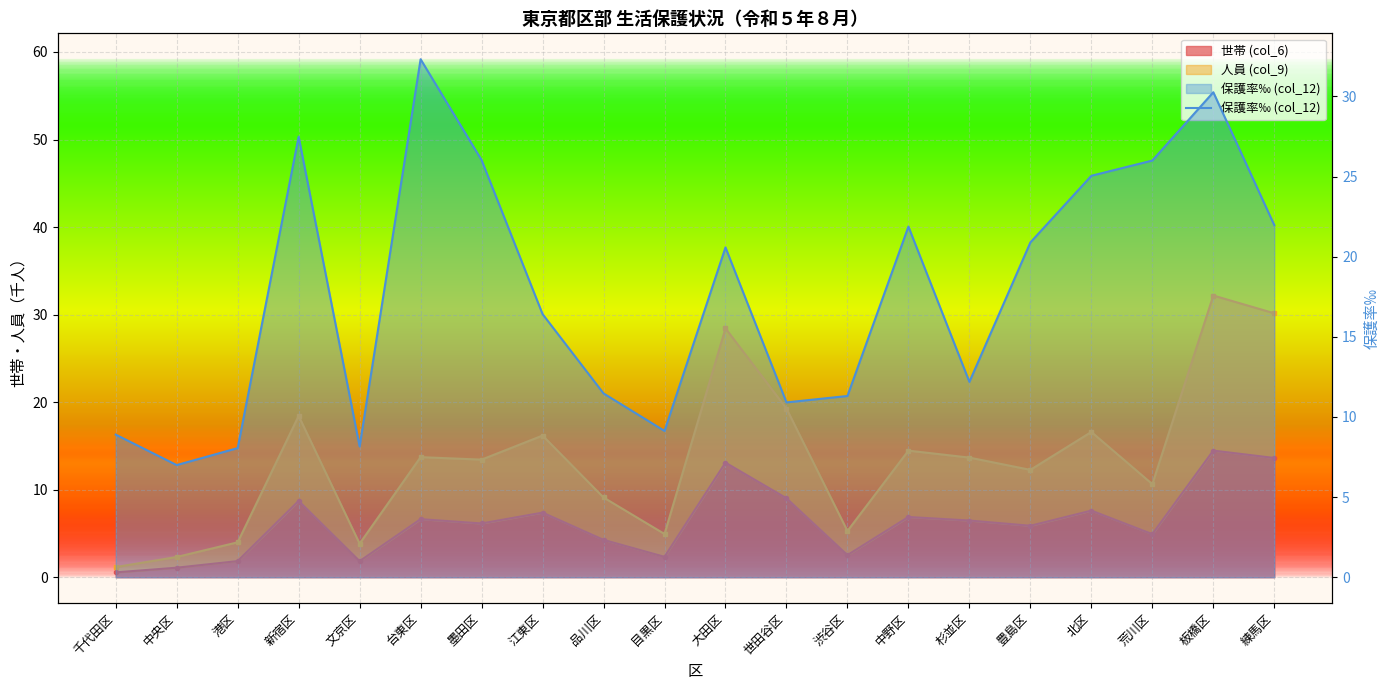

How many values are below 20?

10